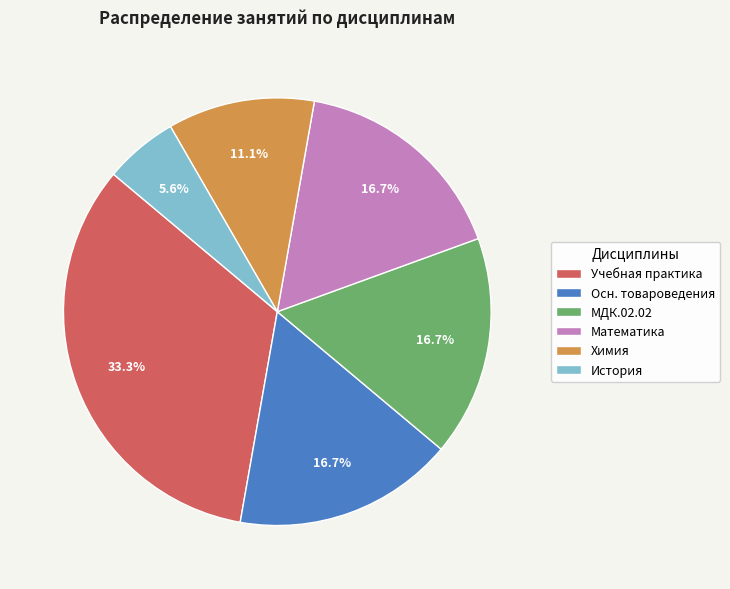

What percentage is NOT represented by Учебная практика?

66.7%